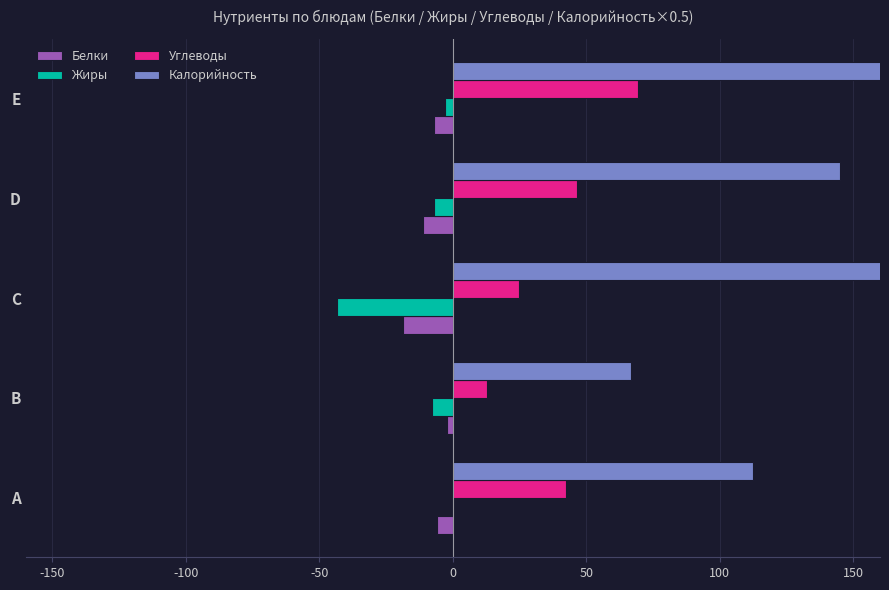

Reading right to left, list all the values displayed in this chart.

Белки: -7.2	-11.3	-18.6	-2.3	-6.0
Жиры: -2.9	-7.0	-43.5	-8.0	-0.3
Углеводы: 69.5	46.5	24.6	13.0	42.2
Калорийность: 166.2	145.0	286.5	66.7	112.5